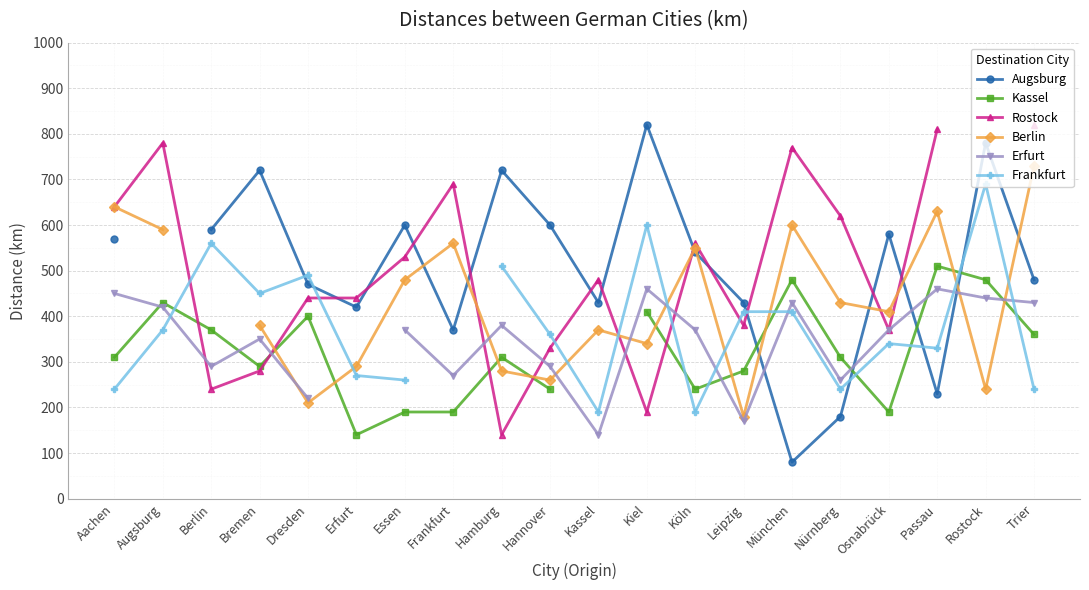

What is the lowest value of the Rostock series?

140.0